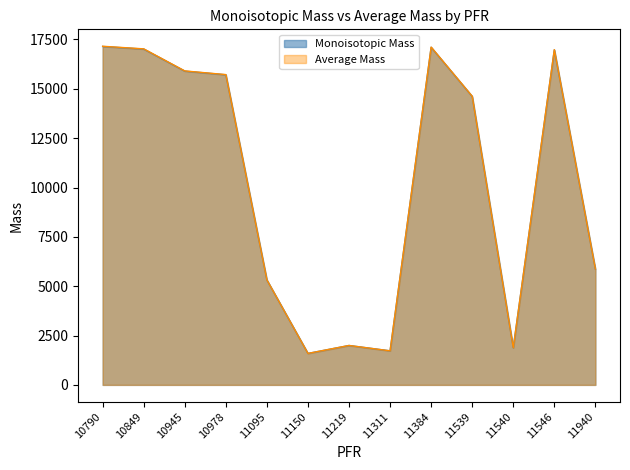

At 11546, list the series in order from smallest to largest.

Monoisotopic Mass, Average Mass